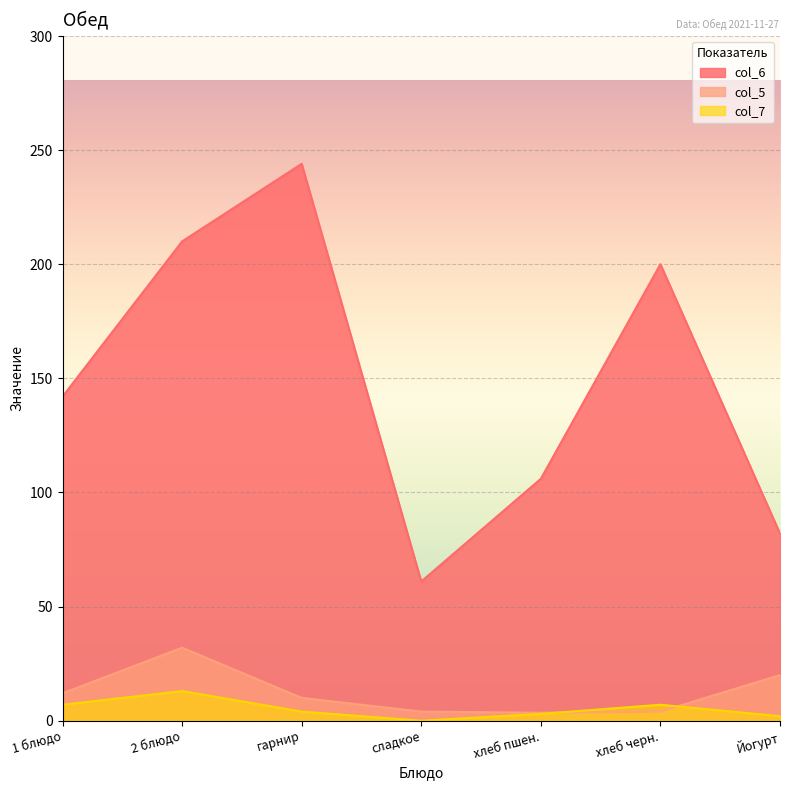

Rank the series at 2 блюдо from highest to lowest value.

col_6, col_5, col_7